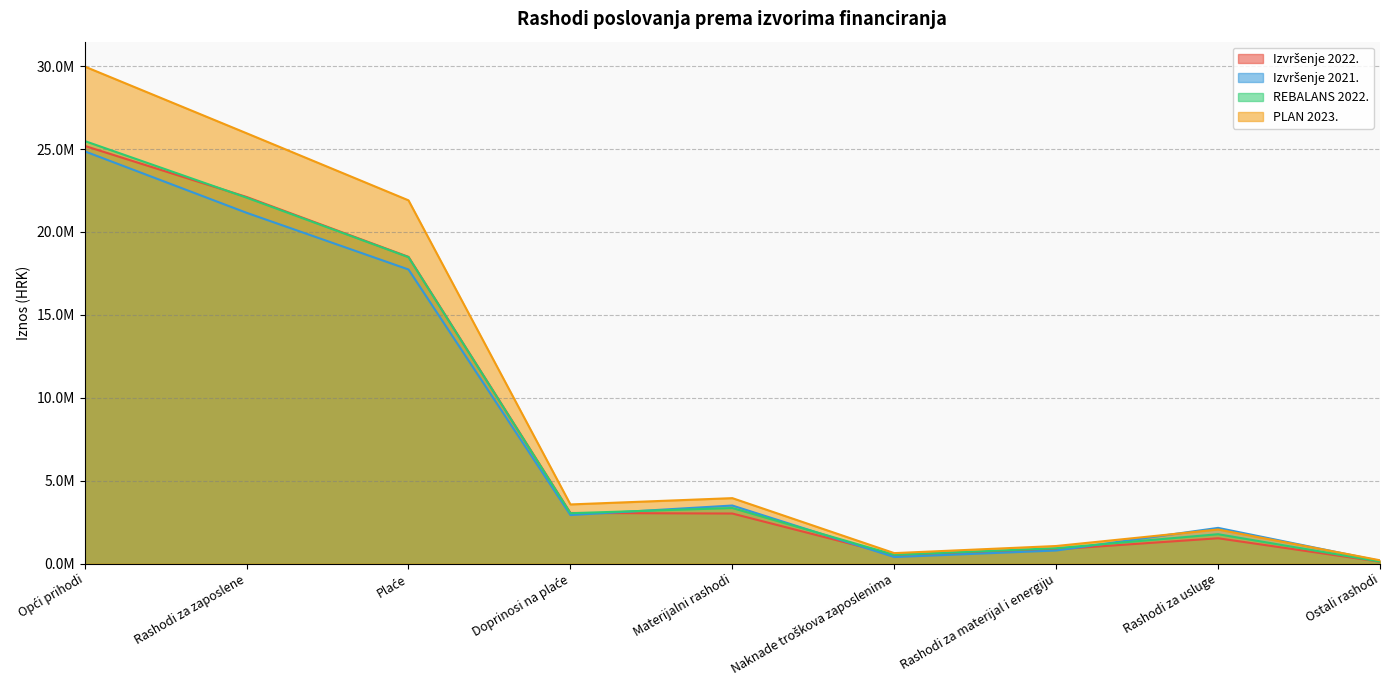

What is the total value across all series at Naknade troškova zaposlenima?

2077823.4